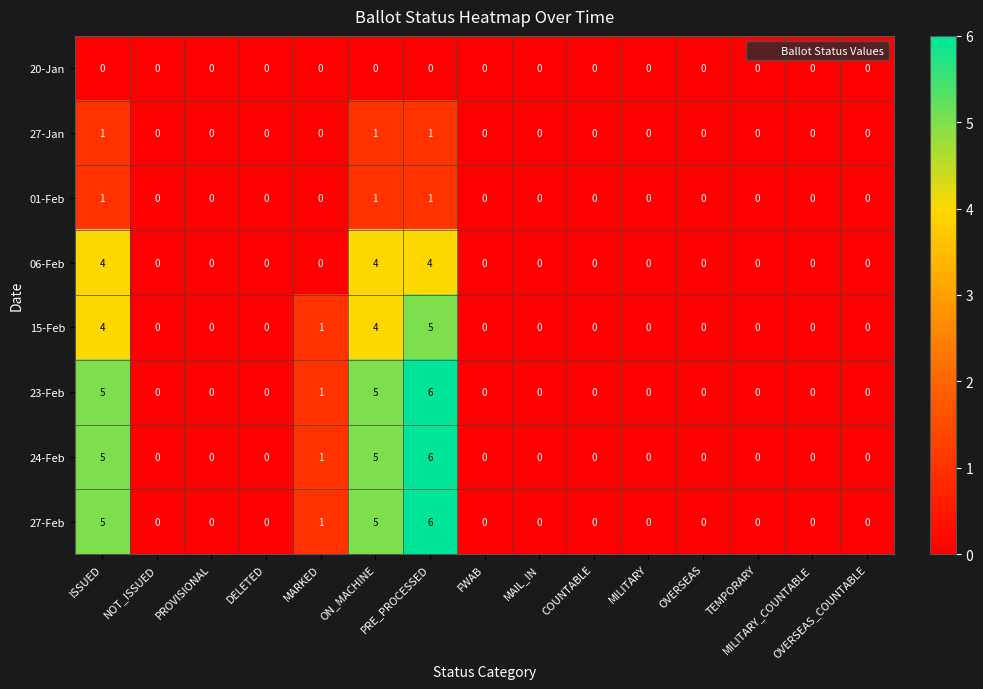

How many 27-Jan values are between 0 and 1?

15